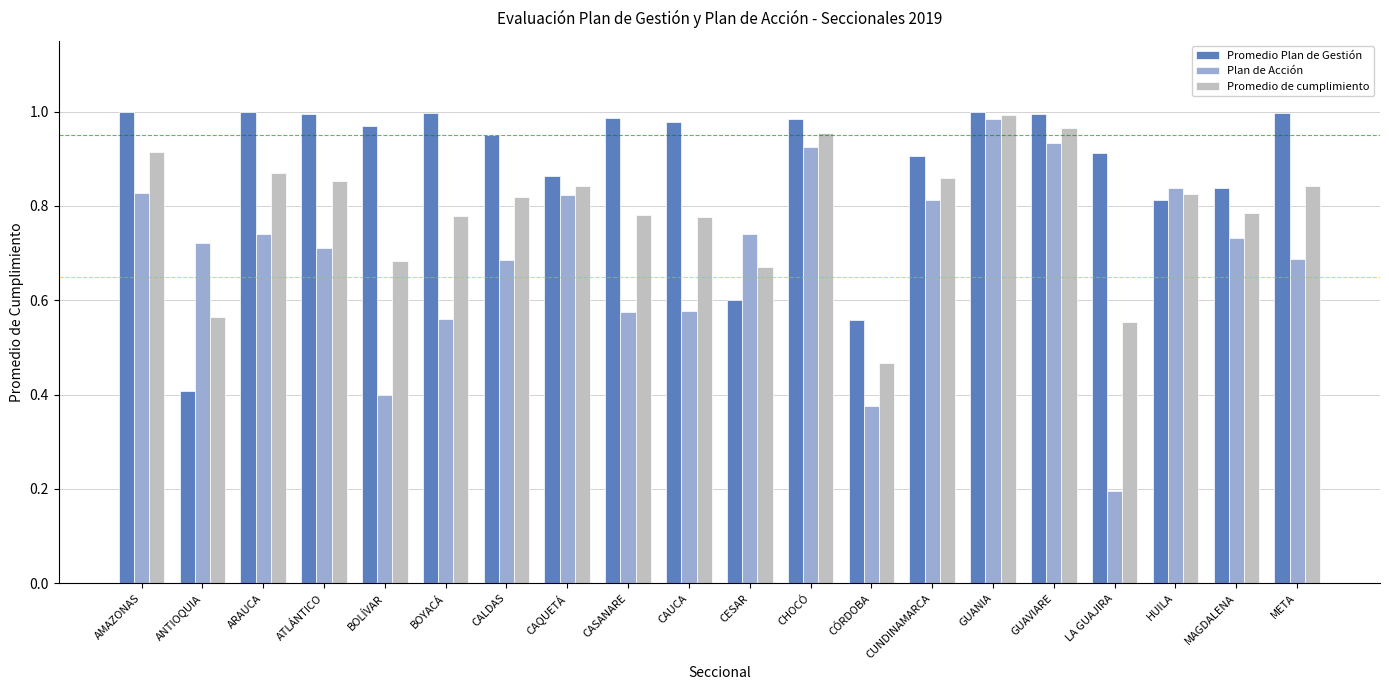

At HUILA, list the series in order from largest to smallest.

Plan de Acción, Promedio de cumplimiento, Promedio Plan de Gestión